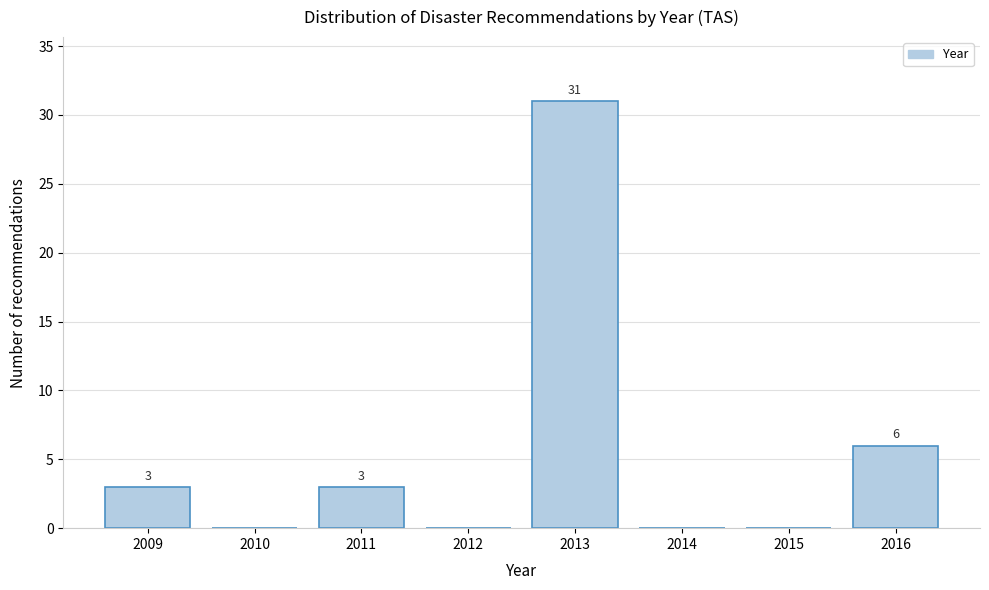

Reading left to right, what are all the values shown in this chart?

2009=3	2010=0	2011=3	2012=0	2013=31	2014=0	2015=0	2016=6